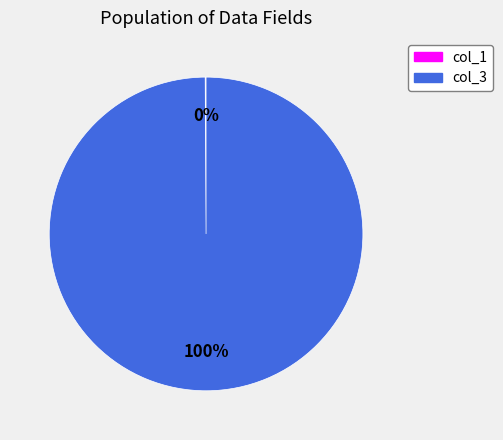

Which category has the biggest portion of the pie?

col_3